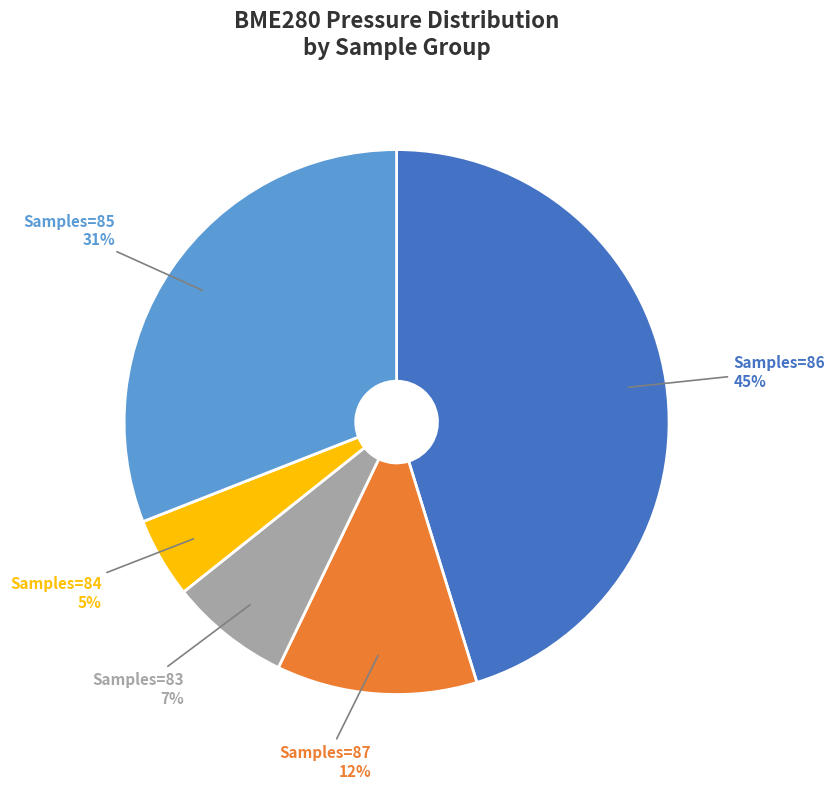

To the nearest percent, what is the average slice percentage?

20%